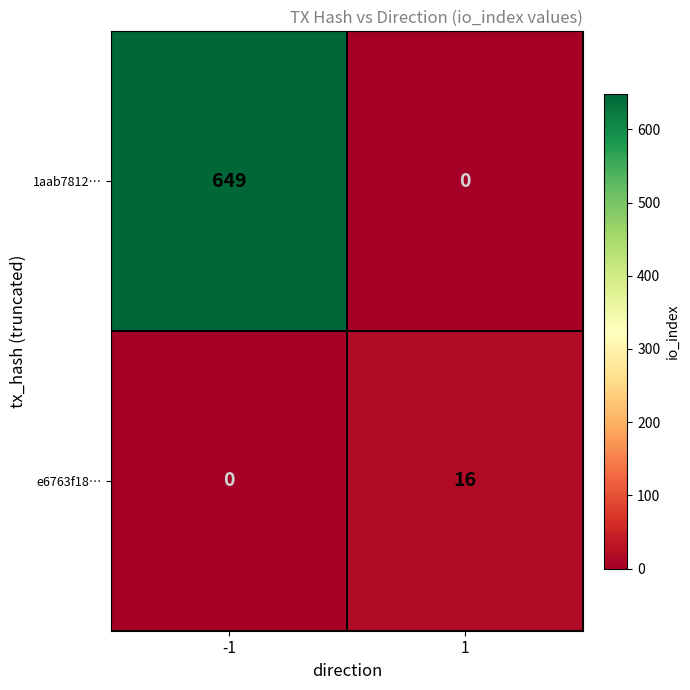

How many distinct data groups are displayed?

2